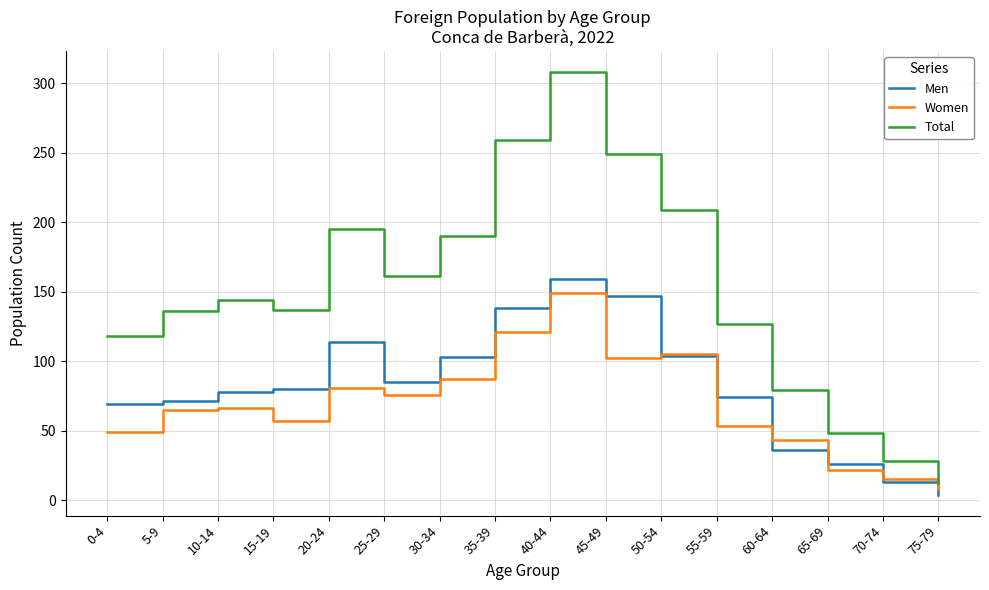

True or false: Total and Men intersect in this chart.

False